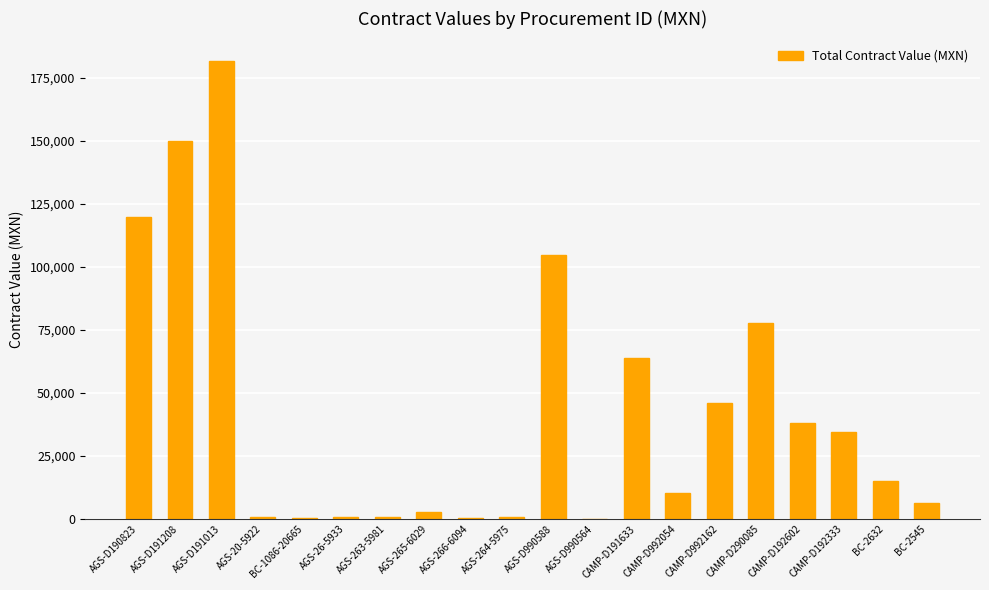

Between BC-2632 and AGS-263-5981, which is larger?

BC-2632